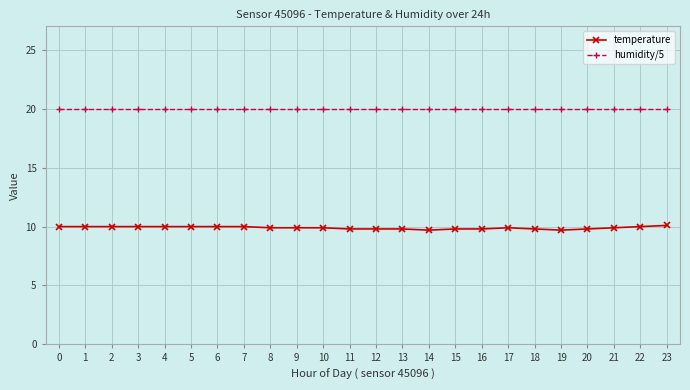

At 2, list the series in order from largest to smallest.

humidity/5, temperature